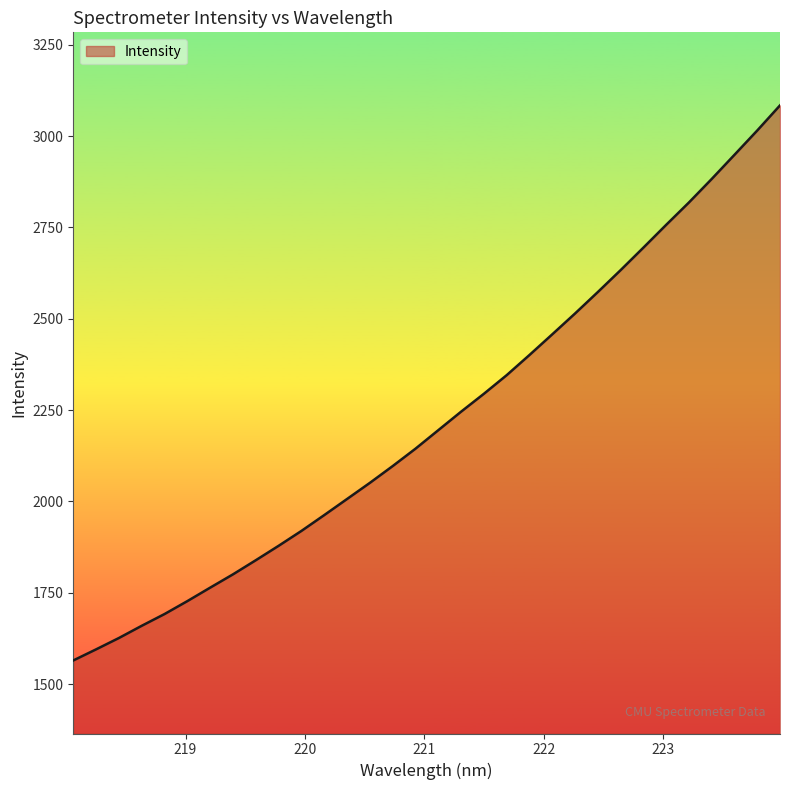

What is the minimum value shown in the chart?

1564.5